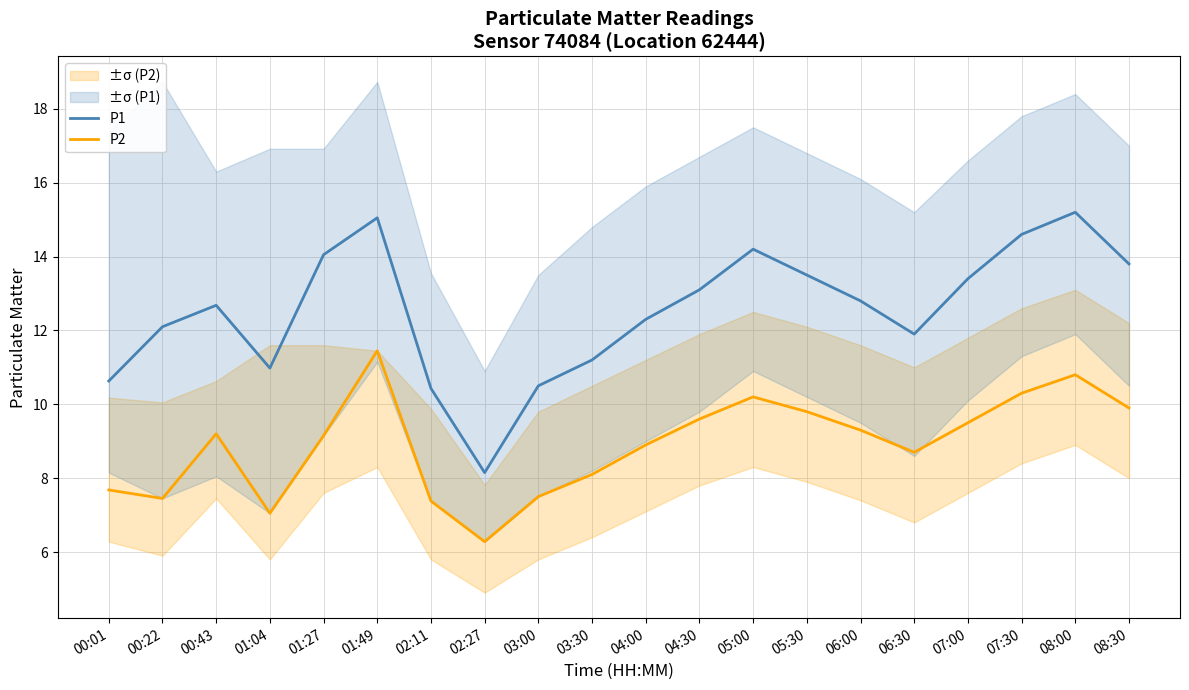

Which category has the lowest value in the P1 series?

02:27